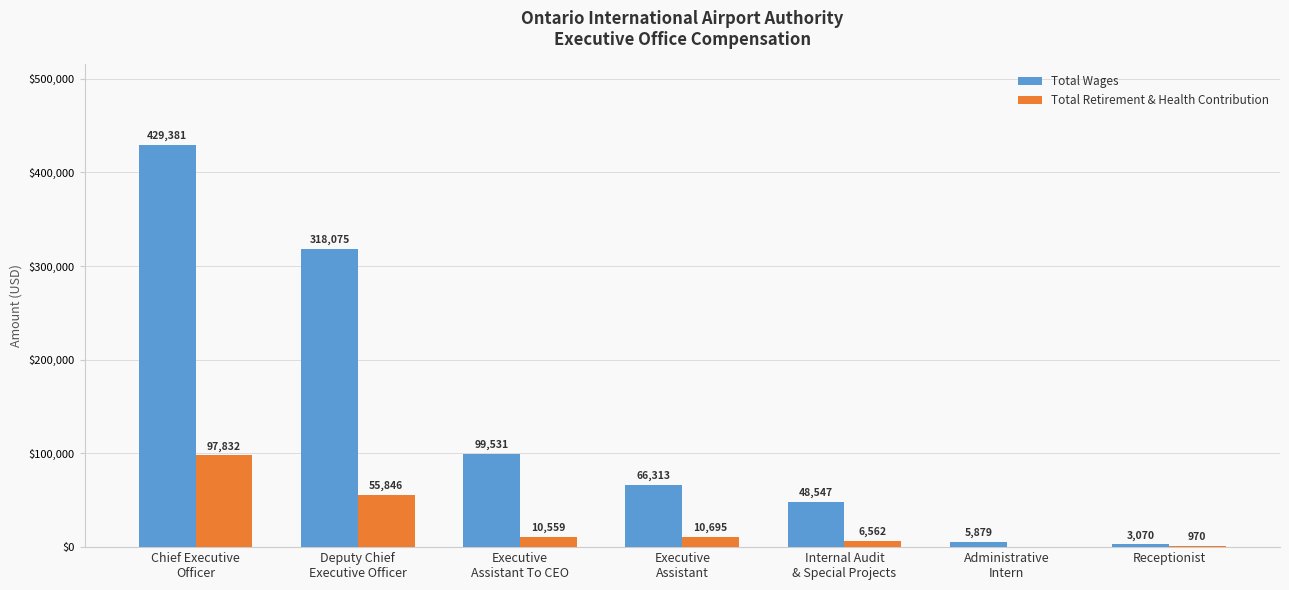

How many groups of bars are there?

7